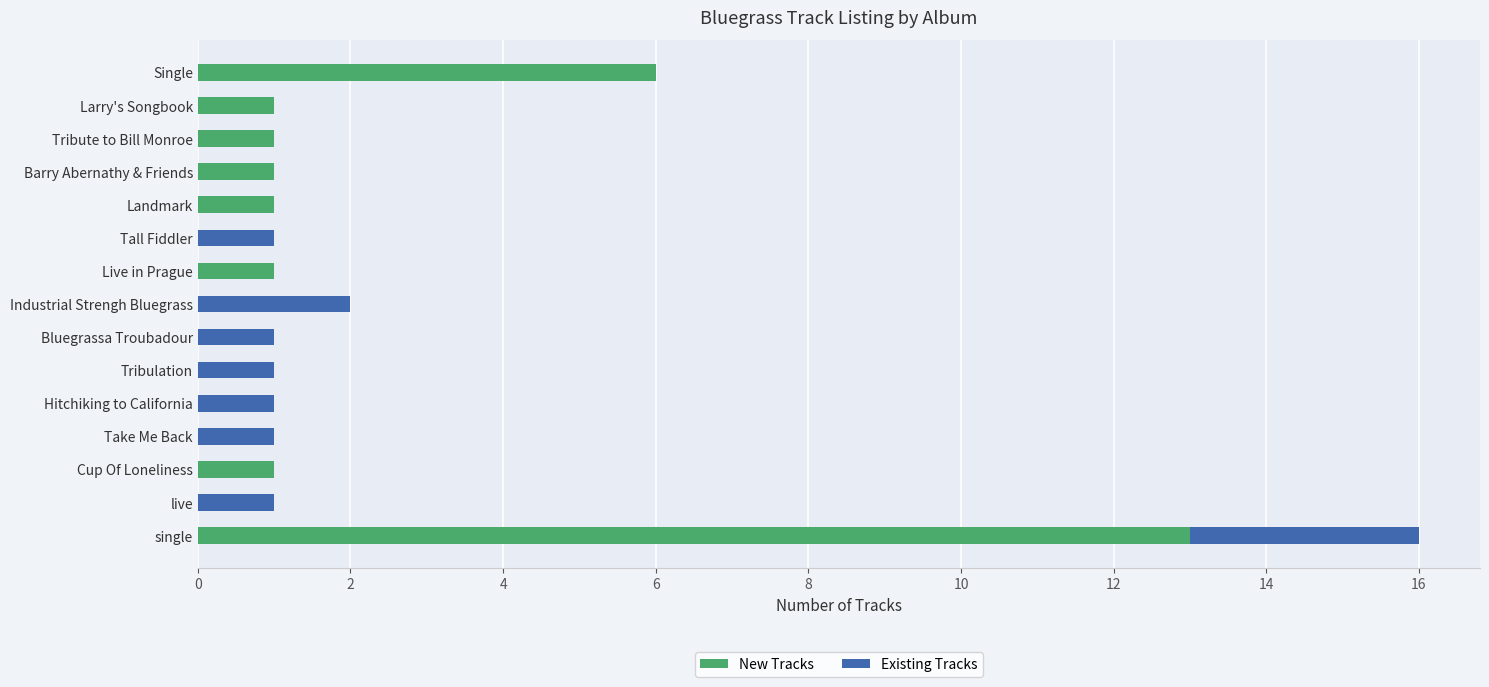

What is the maximum value for New Tracks?

13